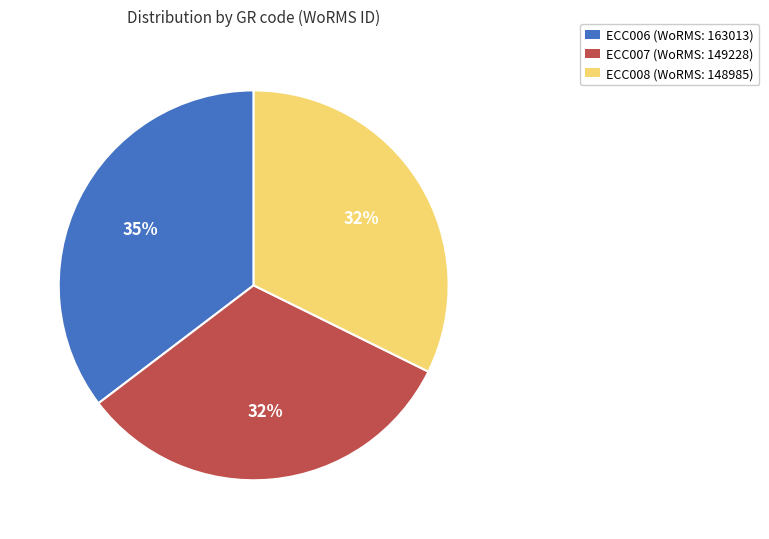

To the nearest percent, what is the average slice percentage?

33%